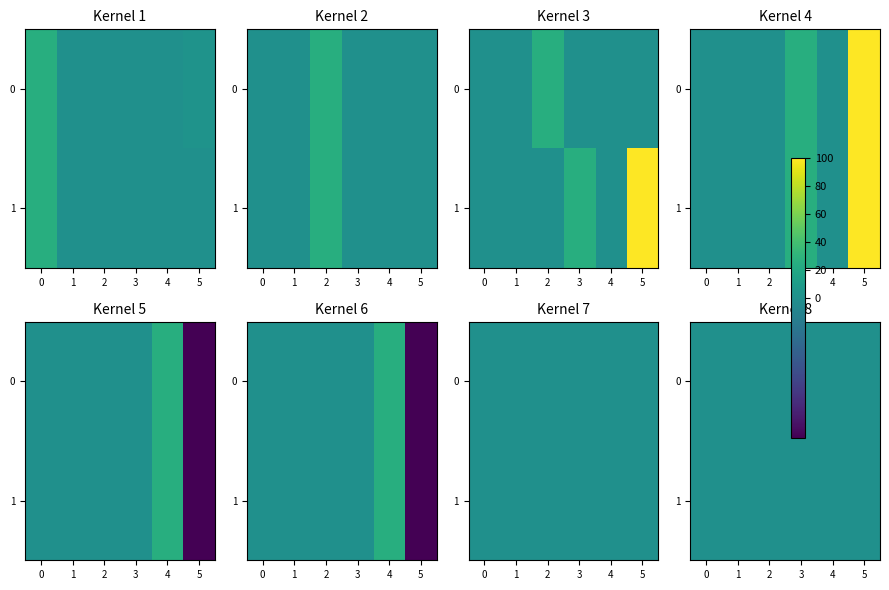

Is it true that Landmark 17 equals 0 at 1?

True